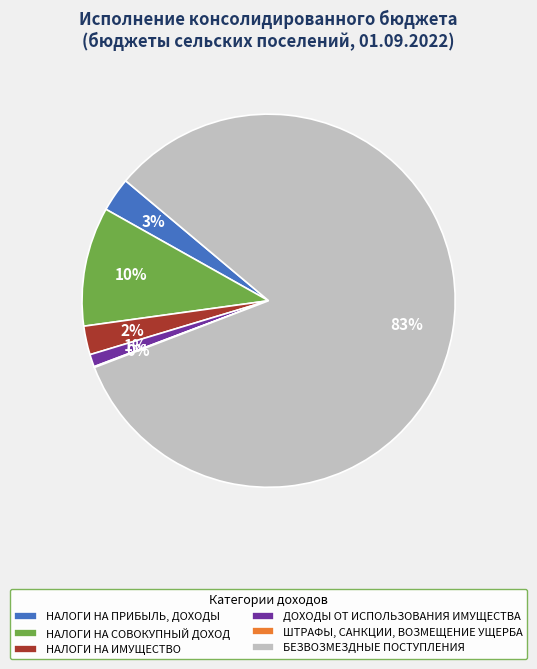

Which category has the biggest portion of the pie?

БЕЗВОЗМЕЗДНЫЕ ПОСТУПЛЕНИЯ